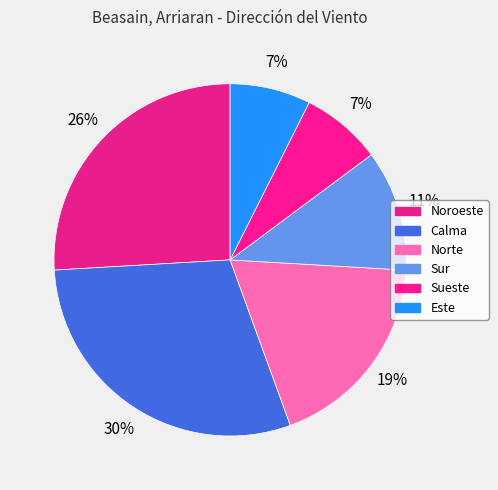

Is Noroeste the majority of the pie?

No